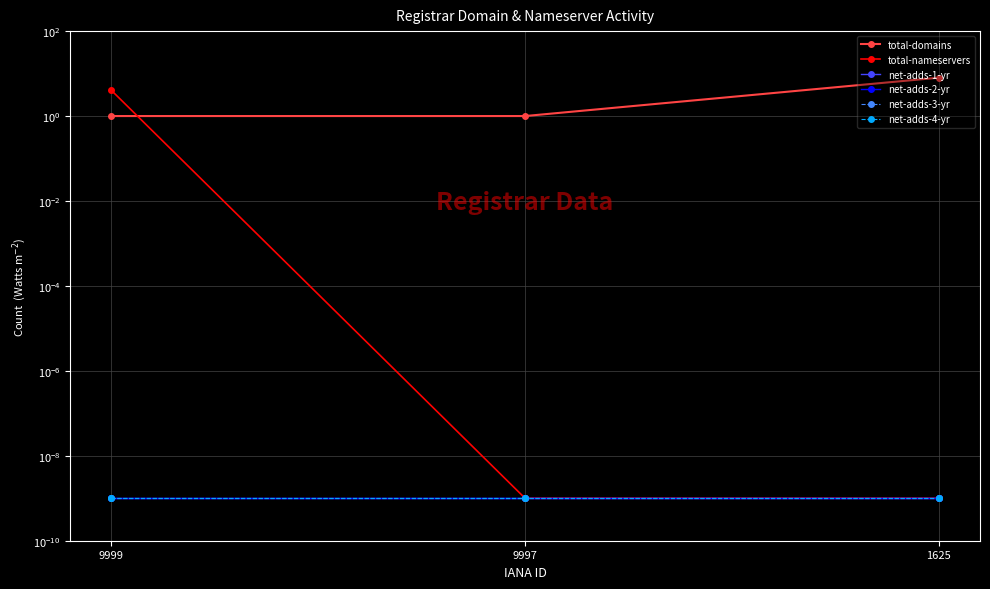

The net-adds-3-yr series shows 0.0 at 9997. True or false?

True